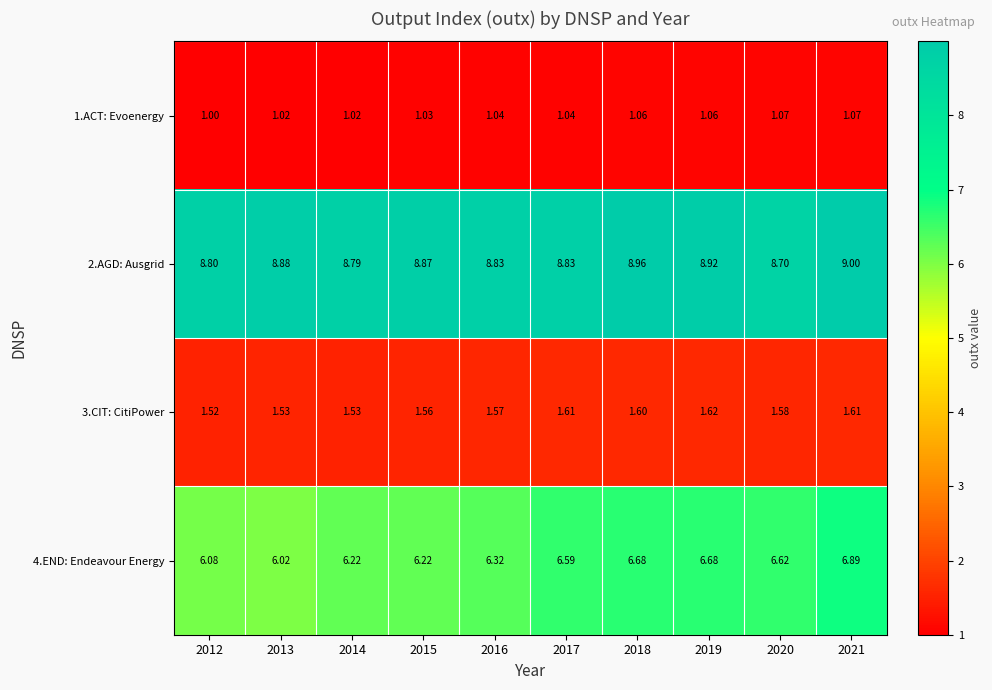

List the series in order of their peak value, highest first.

2.AGD: Ausgrid, 4.END: Endeavour Energy, 3.CIT: CitiPower, 1.ACT: Evoenergy